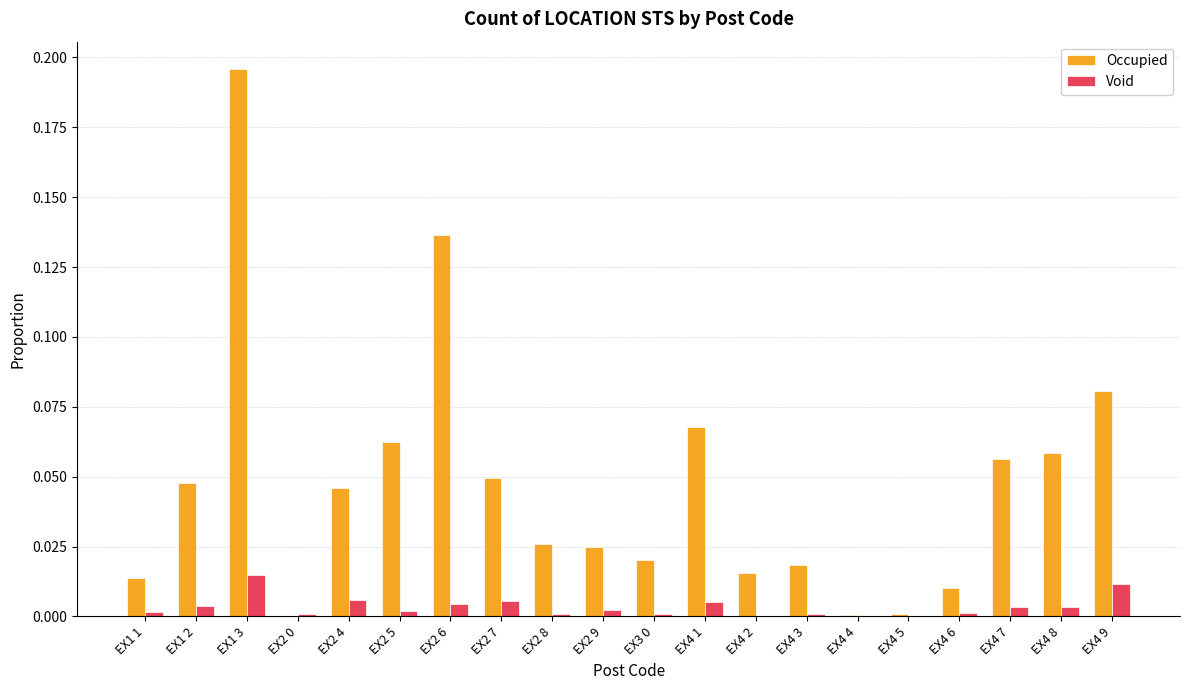

Count the number of categories in the chart.

20